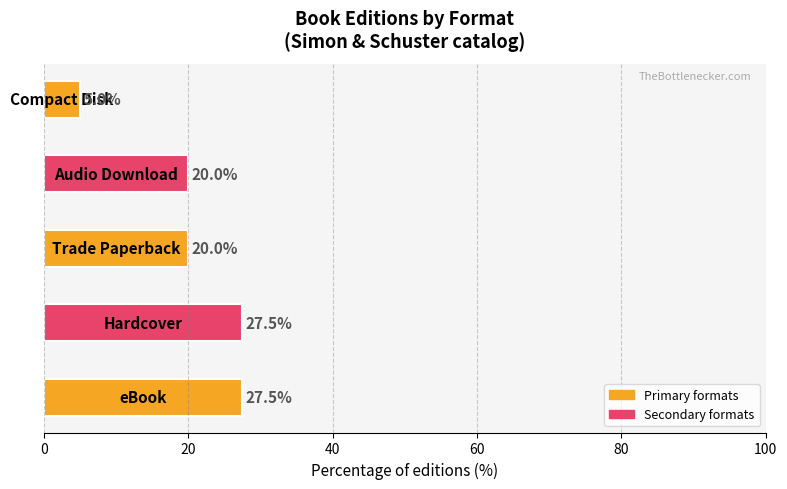

Reading bottom to top, extract all data points from this chart.

27.5	27.5	20.0	20.0	5.0